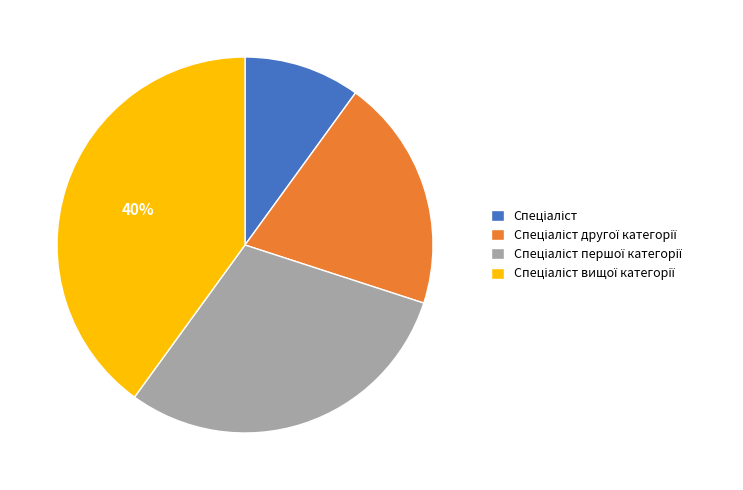

Count the number of slices in the pie.

4